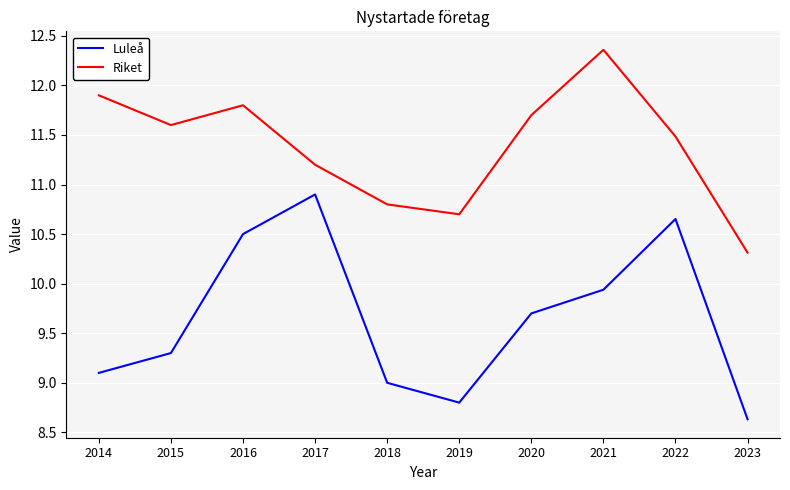

In Riket, how many points are higher than both neighbors (excluding endpoints)?

2